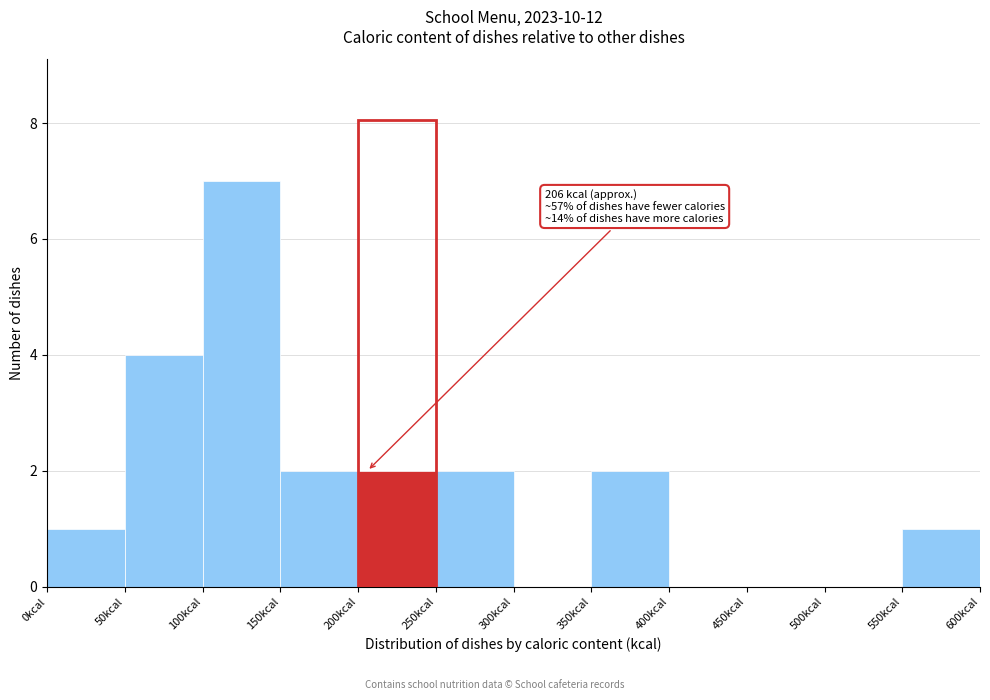

Which range on the x-axis has the tallest bar?

100 to 150